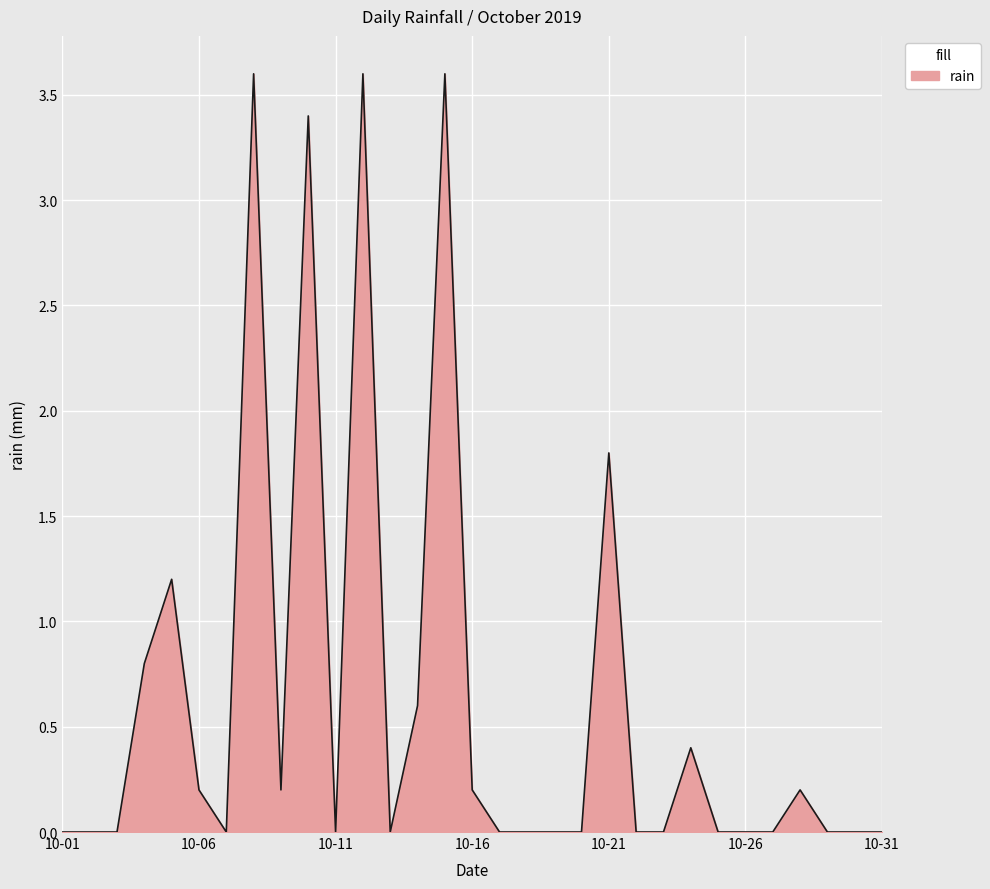

What is the greatest value displayed?

3.6